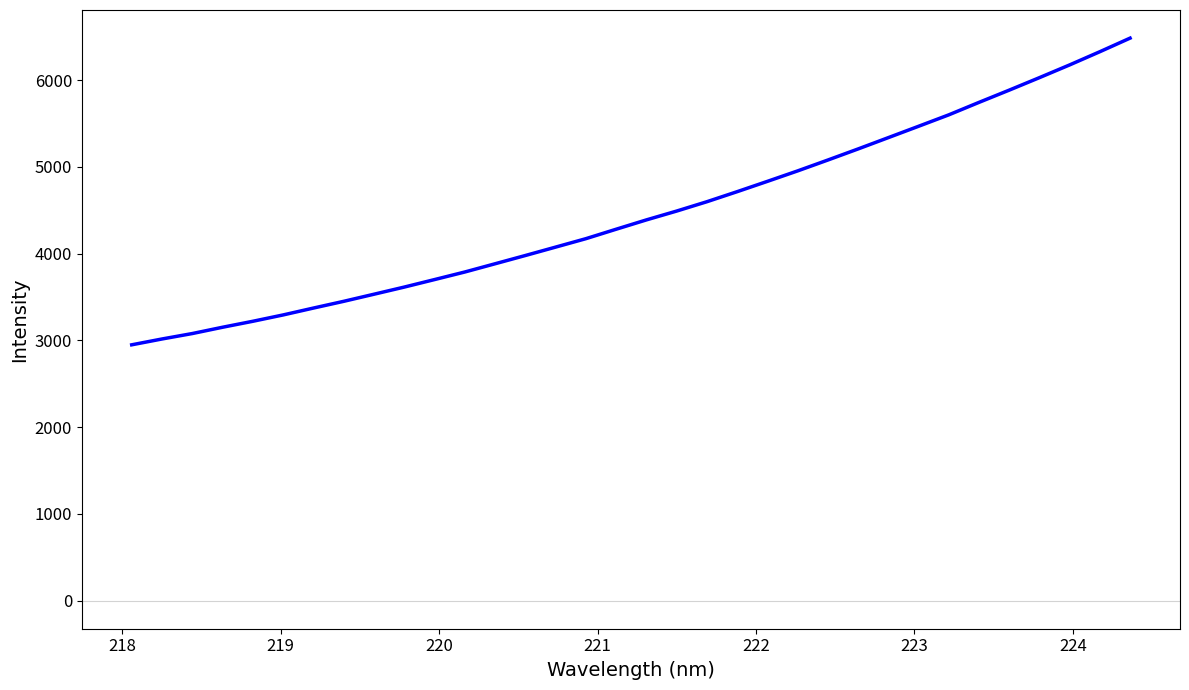

Is this an area chart (filled region under the line)?

No